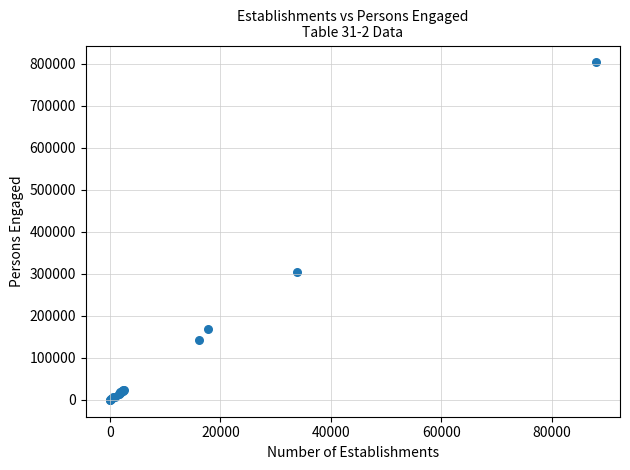

What Y value in the scatter plot is closest to 401777?

305400